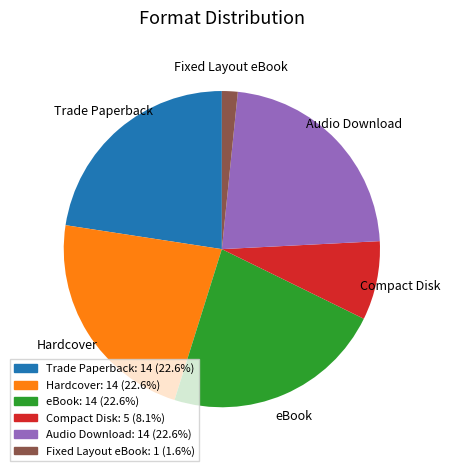

Combined, do eBook: 14 (22.6%) and Fixed Layout eBook: 1 (1.6%) account for over 50%?

No